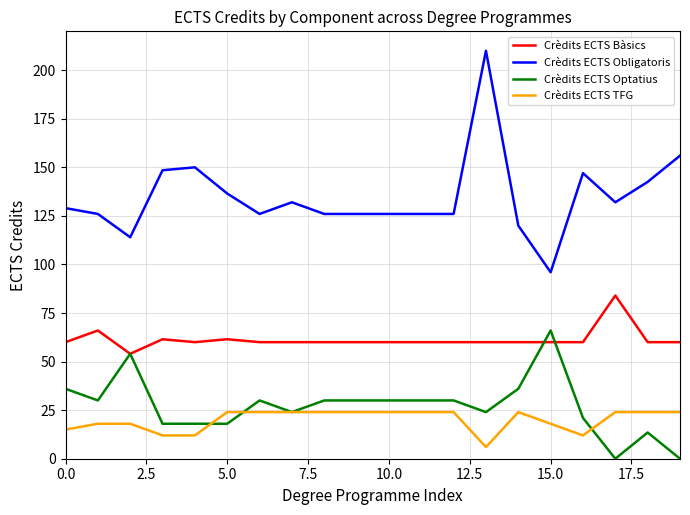

Reading right to left, transcribe all the data shown in this chart.

Crèdits ECTS Bàsics: 60.0	60.0	84.0	60.0	60.0	60.0	60.0	60.0	60.0	60.0	60.0	60.0	60.0	60.0	61.5	60.0	61.5	54.0	66.0	60.0
Crèdits ECTS Obligatoris: 156.0	142.5	132.0	147.0	96.0	120.0	210.0	126.0	126.0	126.0	126.0	126.0	132.0	126.0	136.5	150.0	148.5	114.0	126.0	129.0
Crèdits ECTS Optatius: 0.0	13.5	0.0	21.0	66.0	36.0	24.0	30.0	30.0	30.0	30.0	30.0	24.0	30.0	18.0	18.0	18.0	54.0	30.0	36.0
Crèdits ECTS TFG: 24.0	24.0	24.0	12.0	18.0	24.0	6.0	24.0	24.0	24.0	24.0	24.0	24.0	24.0	24.0	12.0	12.0	18.0	18.0	15.0